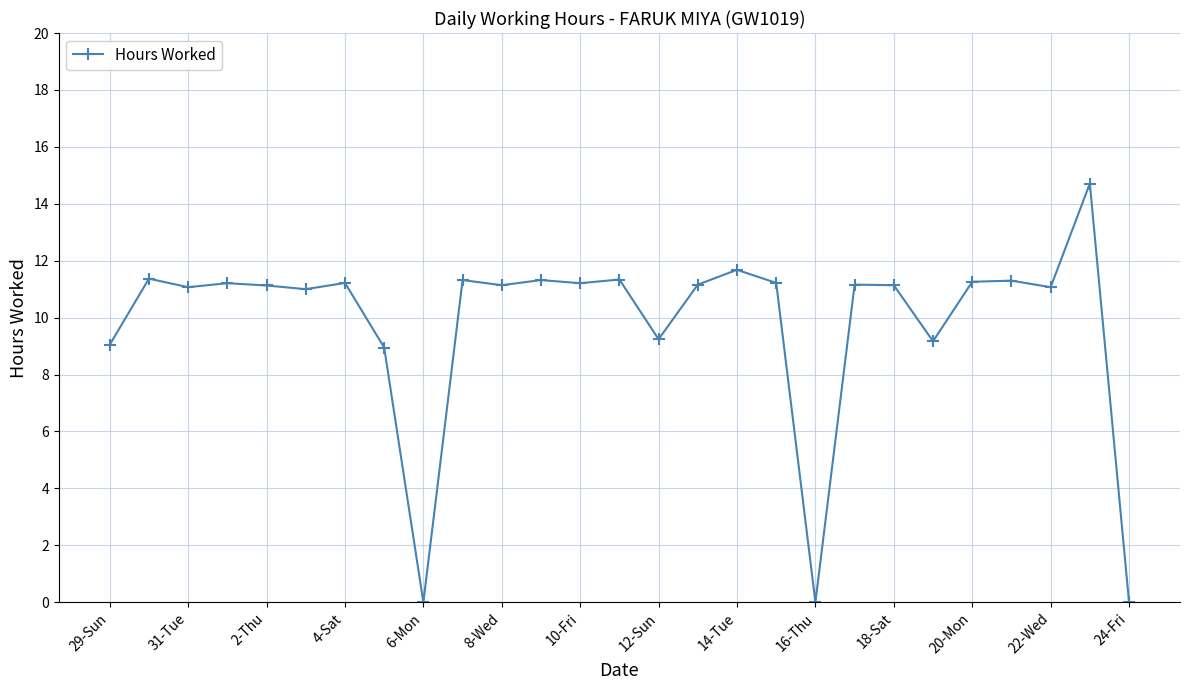

True or false: there are more than 2 points higher than both neighbors.

True